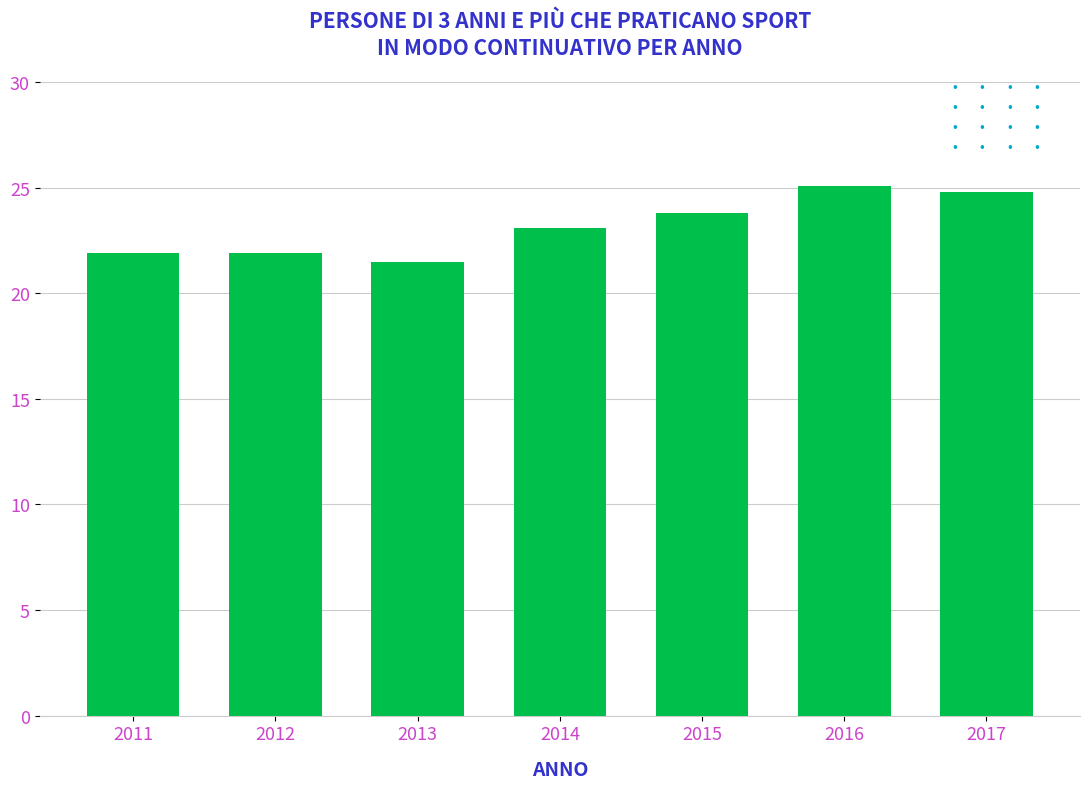

Is it true that the value at 2013 is 37.6?

False